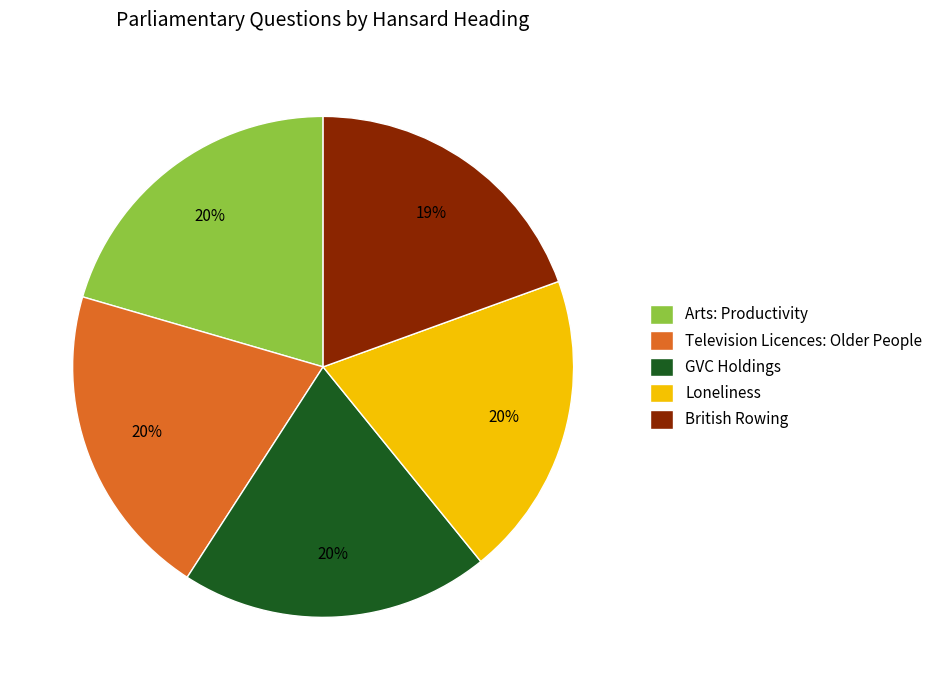

What percentage is the Arts: Productivity slice, to the nearest percent?

20%